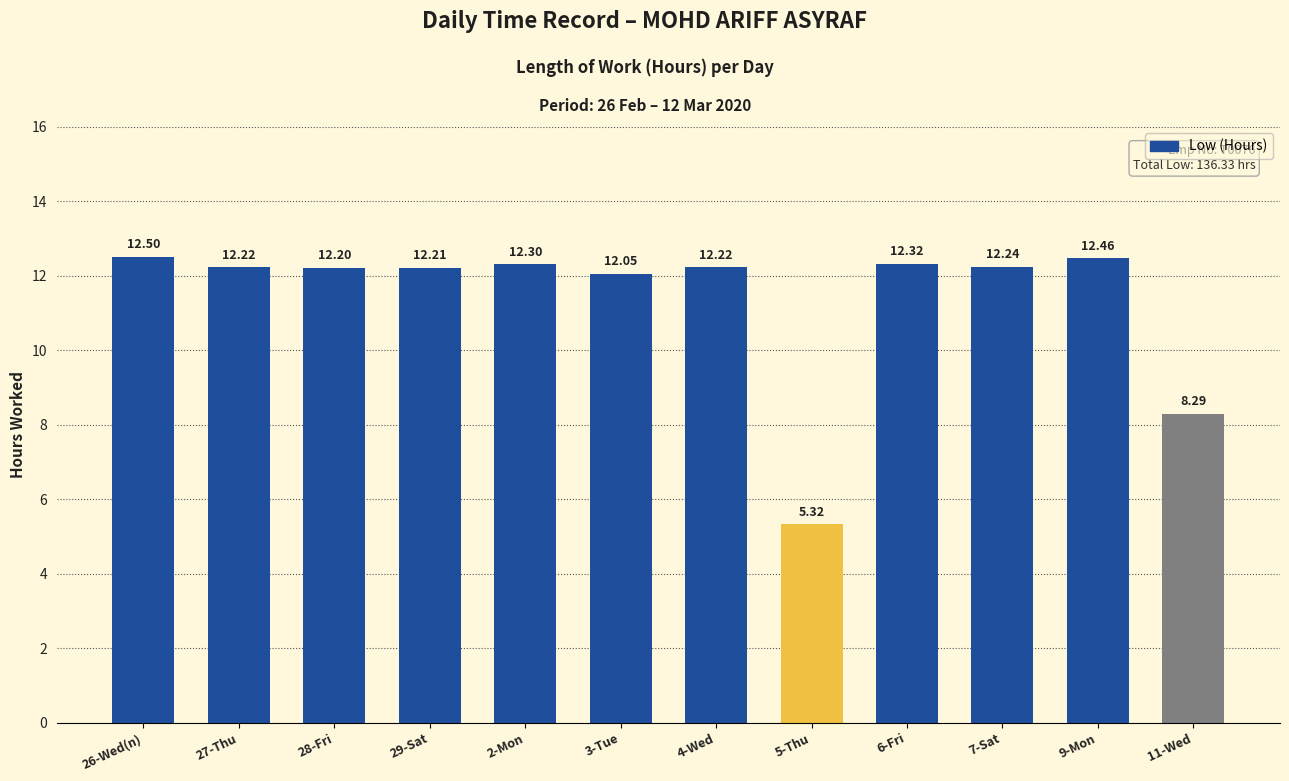

How many data points are less than 12?

2